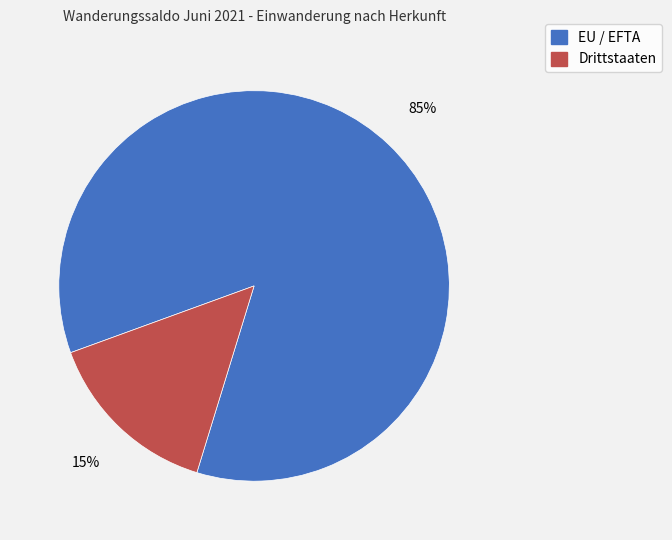

True or false: Drittstaaten accounts for 4% of the total.

False